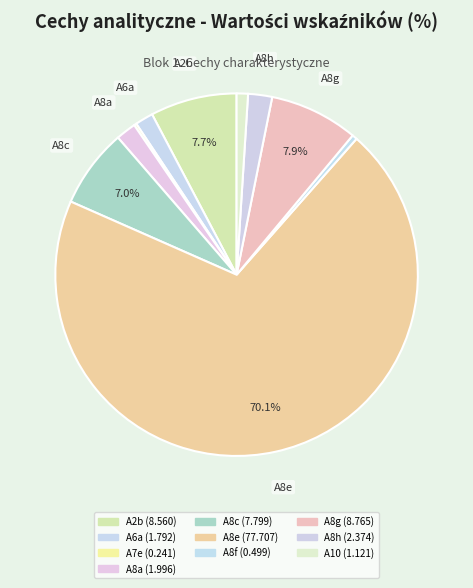

Which slice is the smallest?

A7e